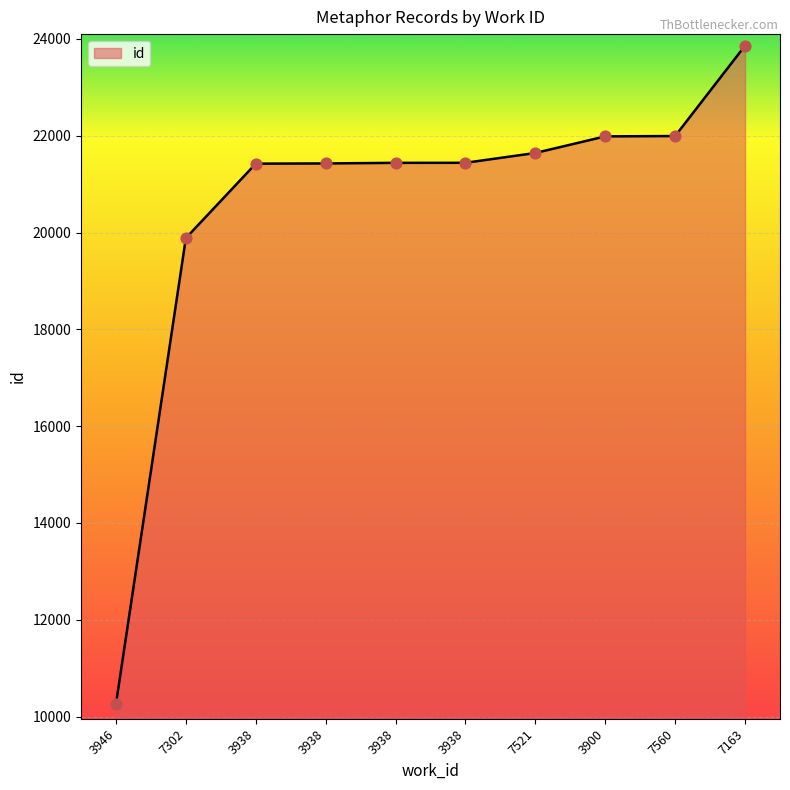

What is the change in value from 7302 to 3938?

+1555